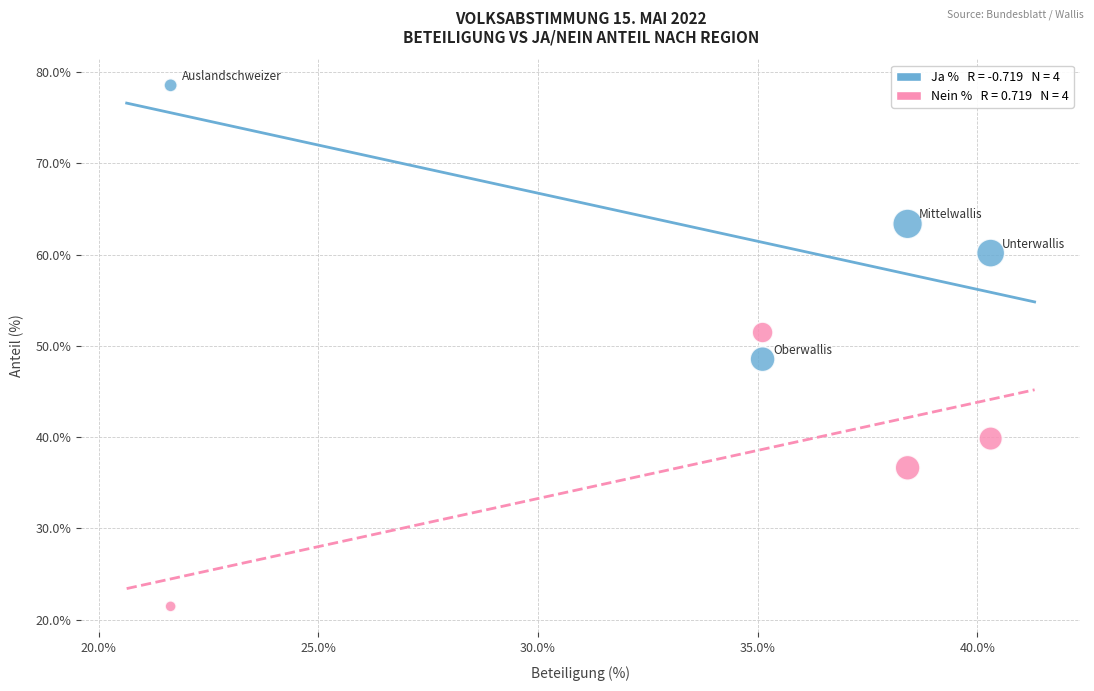

Across all data points, what is the range of X values (max minus min)?

18.7